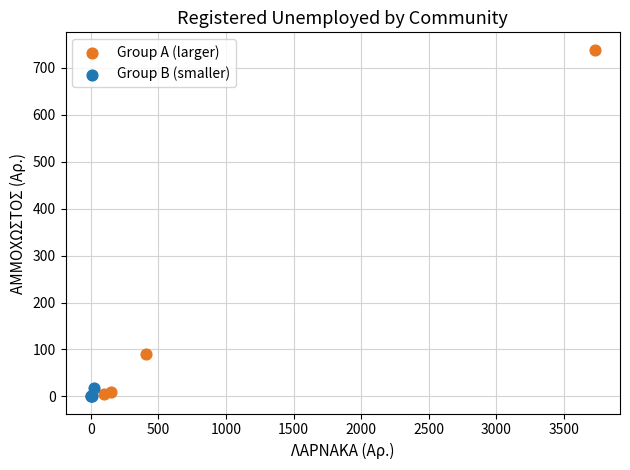

Which series has the widest spread of Y values?

Group A (larger)